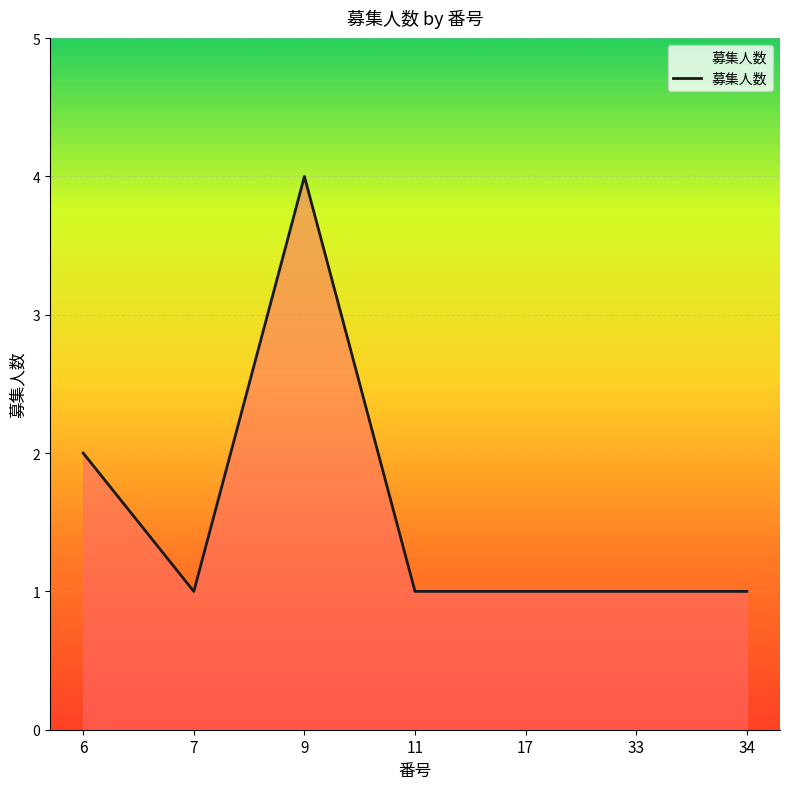

The chart shows a value of 4 at 9. True or false?

True